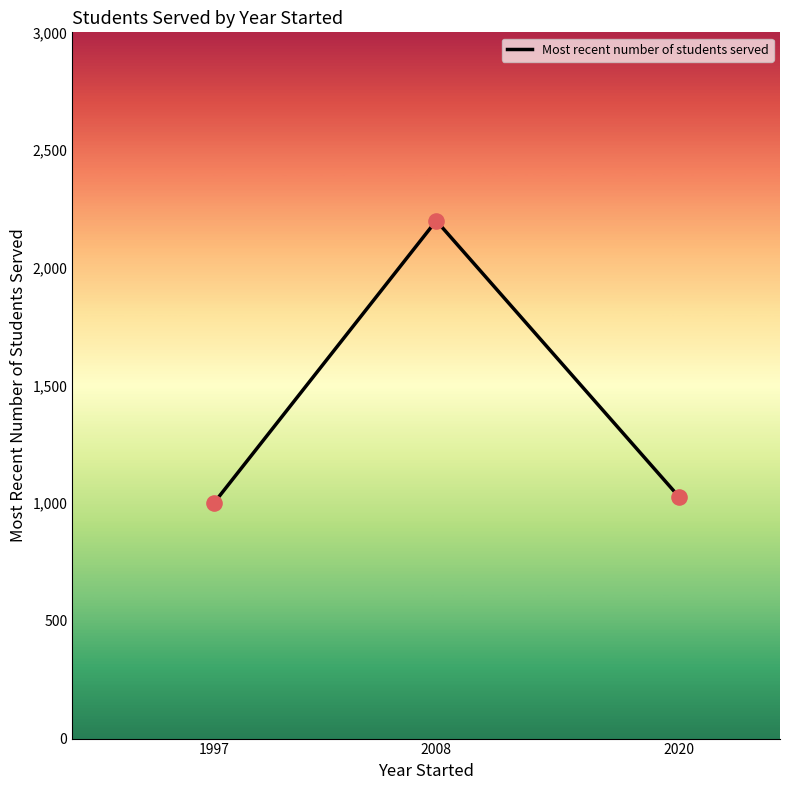

Approximately how many times larger is the value at 2008 compared to 2020?

2.1